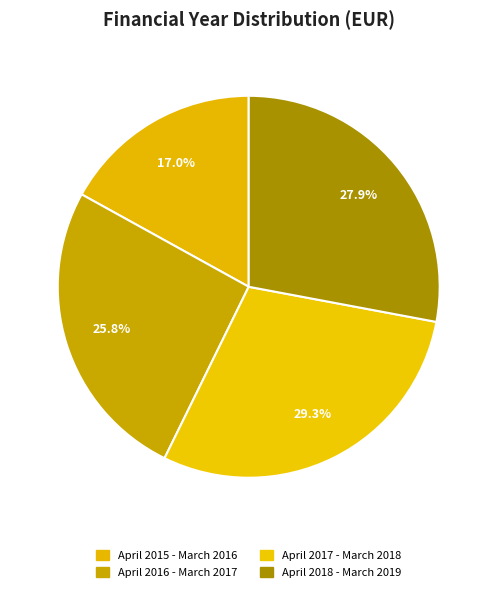

Combined, do April 2015 - March 2016 and April 2017 - March 2018 account for over 50%?

No